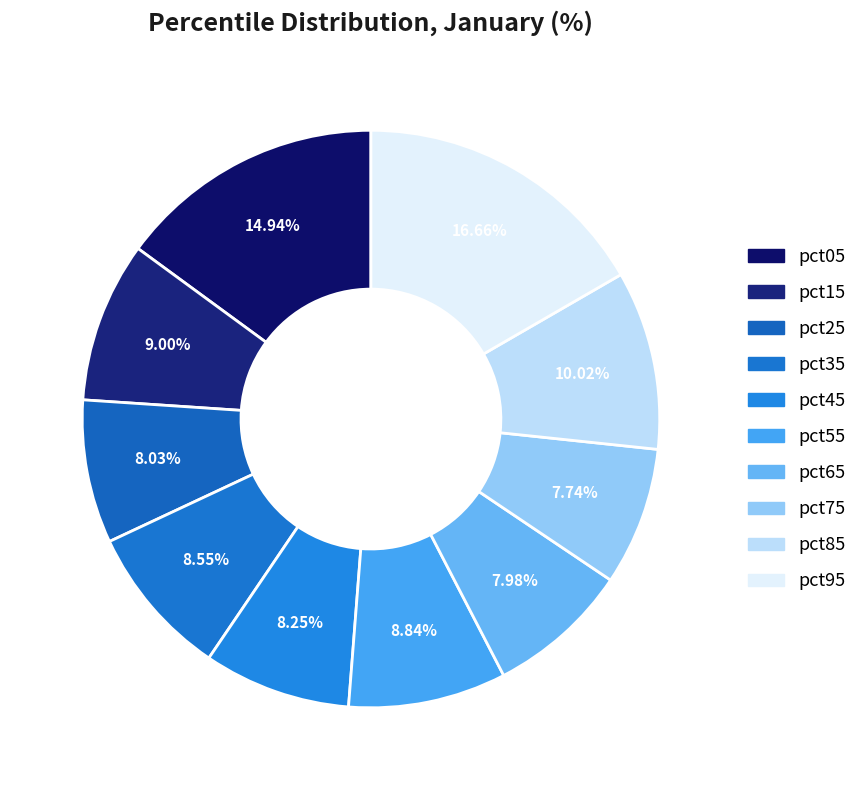

Rank the categories by value from highest to lowest.

pct95, pct05, pct85, pct15, pct55, pct35, pct45, pct25, pct65, pct75